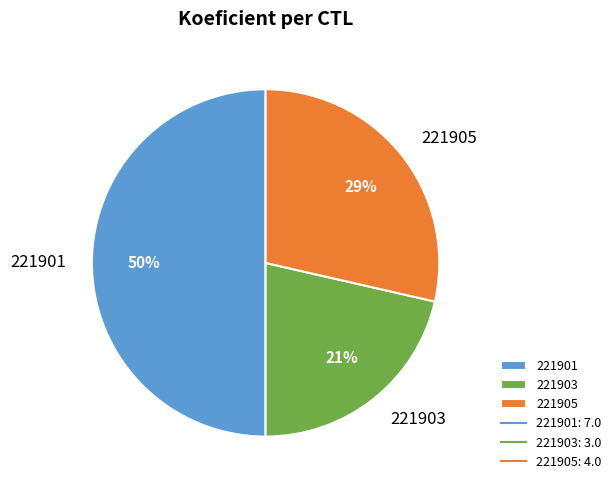

To the nearest percent, what portion does 221905 represent?

29%